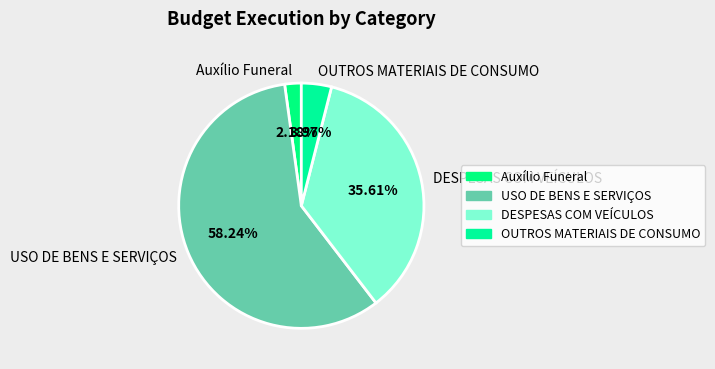

Is it true that DESPESAS COM VEÍCULOS is 36% of the pie?

True